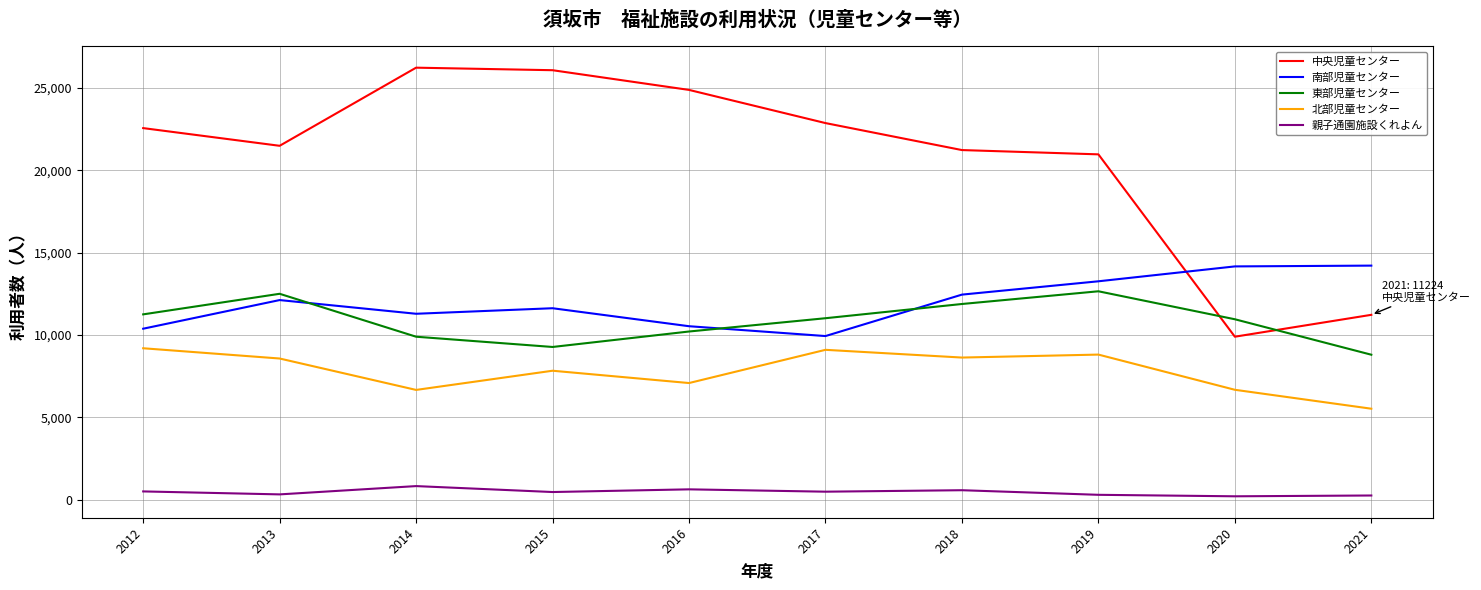

Between 2019 and 2021, which series saw the biggest shift?

中央児童センター